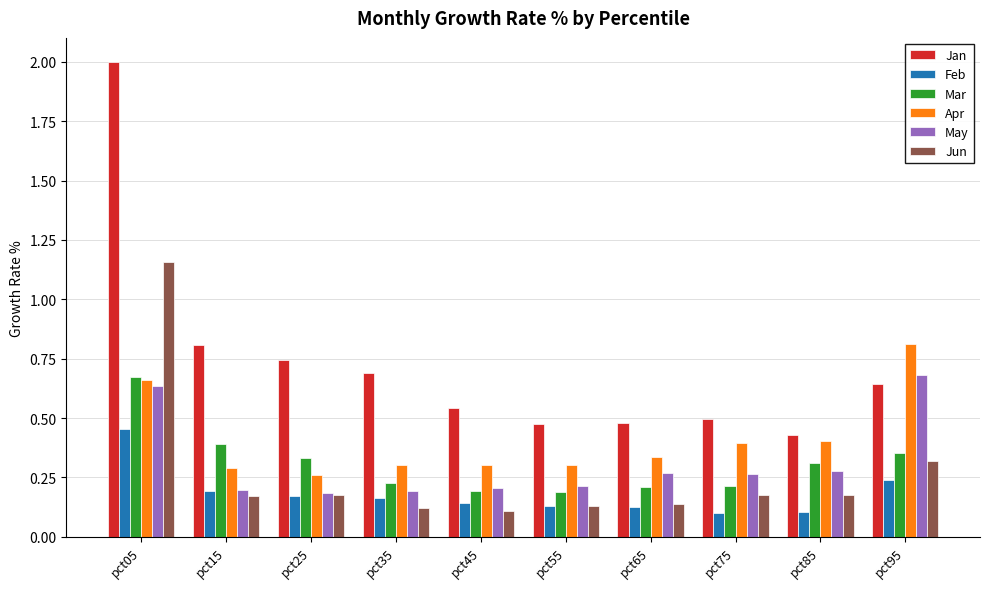

How many Mar values are between 0 and 1?

10